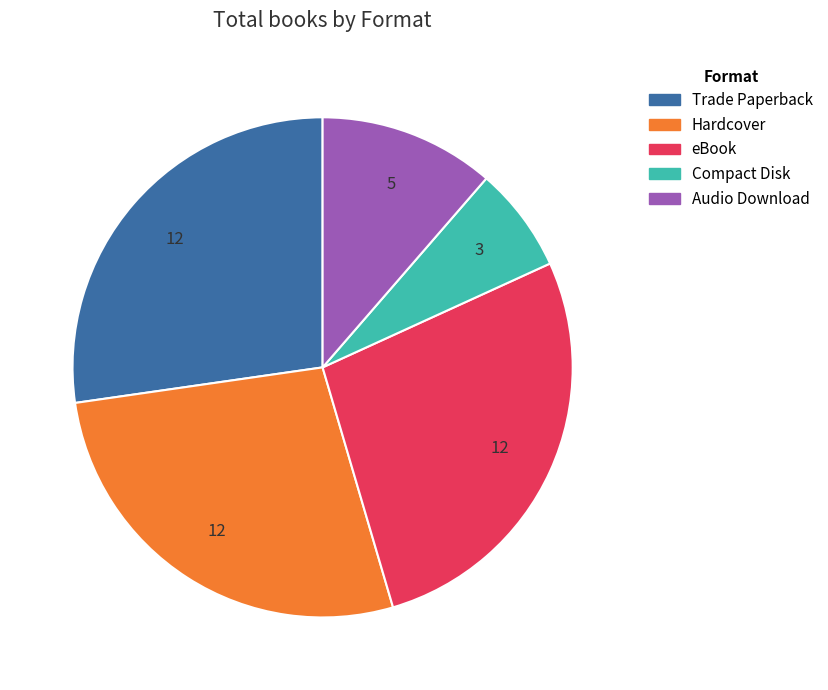

How many slices are in this pie chart?

5